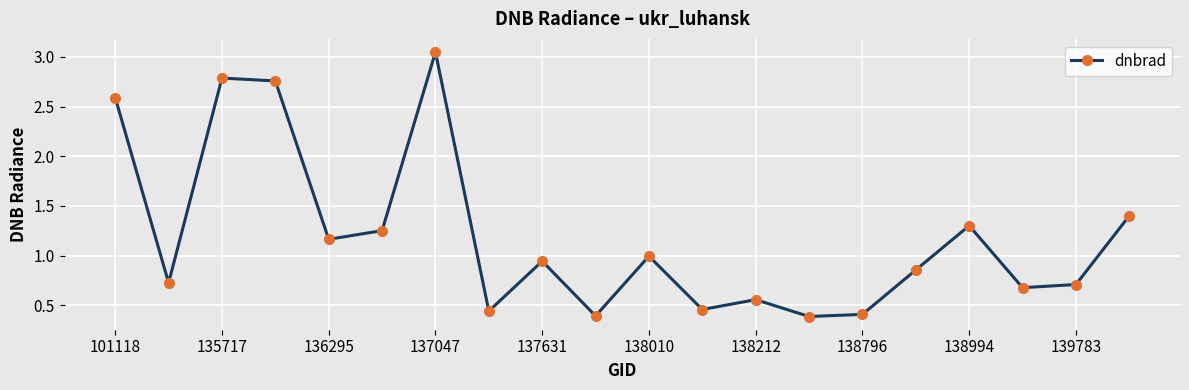

True or false: there are more than 2 points higher than both neighbors.

True